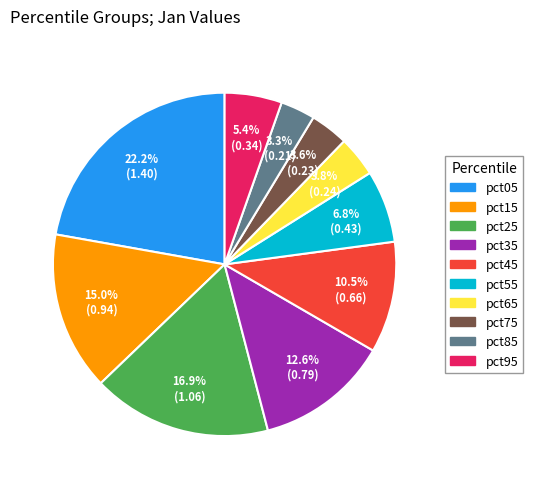

How many segments does this pie chart have?

10